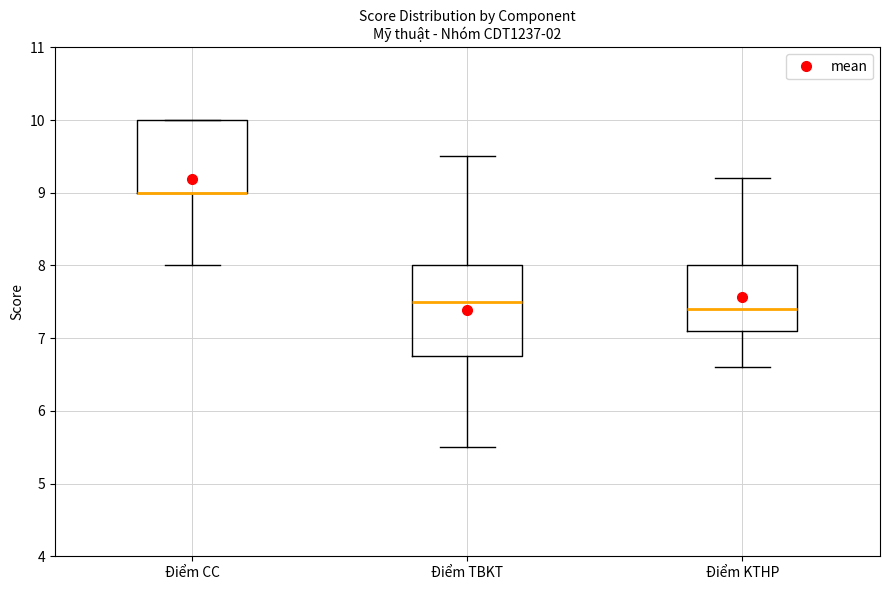

Reading left to right, transcribe this box plot: for each box, give where its median line is, the range the box spans, and where its two whiskers end, as read against the y-axis. The values are not printed on the chart, so give them approximately, as read against the axis.

Điểm CC: median 9.0 (drawn on the box's lower edge), box 9.0 to 10.0, whiskers 8.0 to 10.0
Điểm TBKT: median 7.5, box 6.8 to 8.0, whiskers 5.5 to 9.5
Điểm KTHP: median 7.4, box 7.1 to 8.0, whiskers 6.6 to 9.2